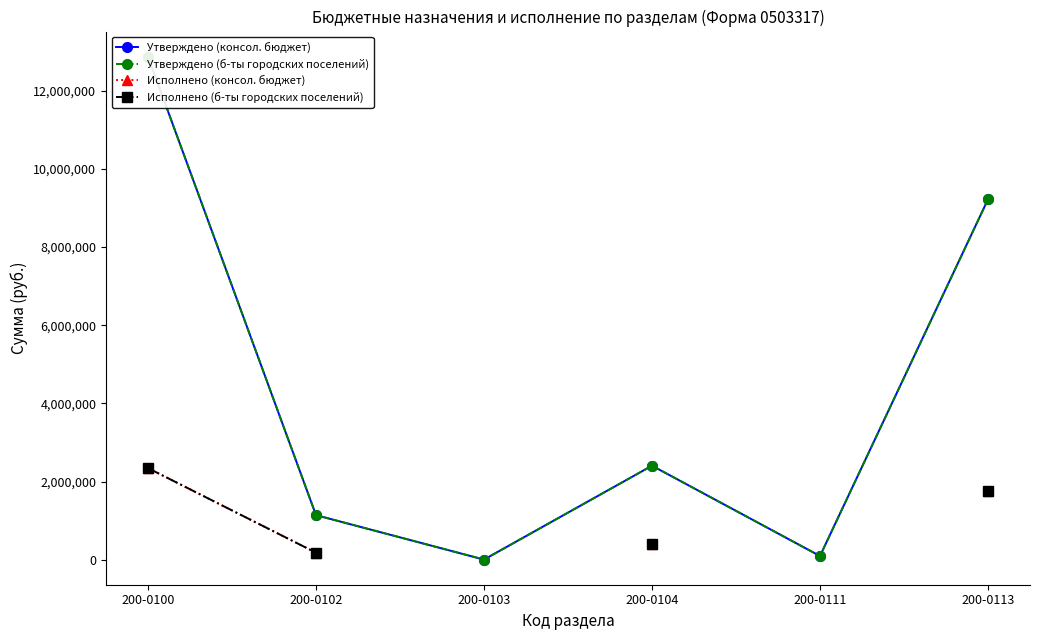

Which has a higher value, 200-0104 or 200-0103?

200-0104